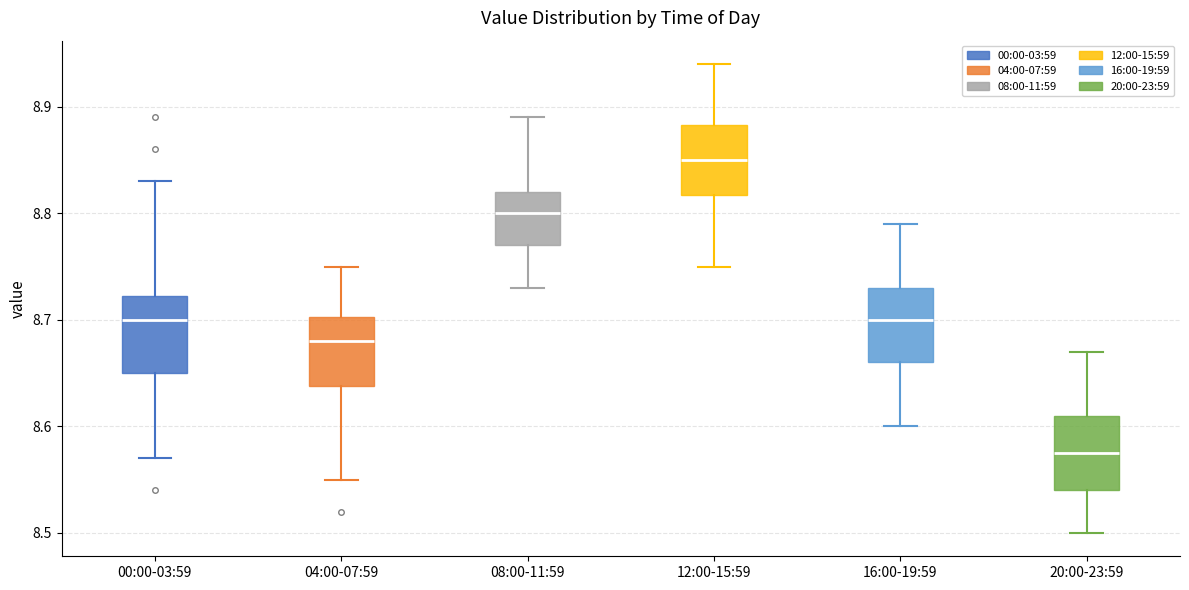

Which box has the highest median line?

12:00-15:59